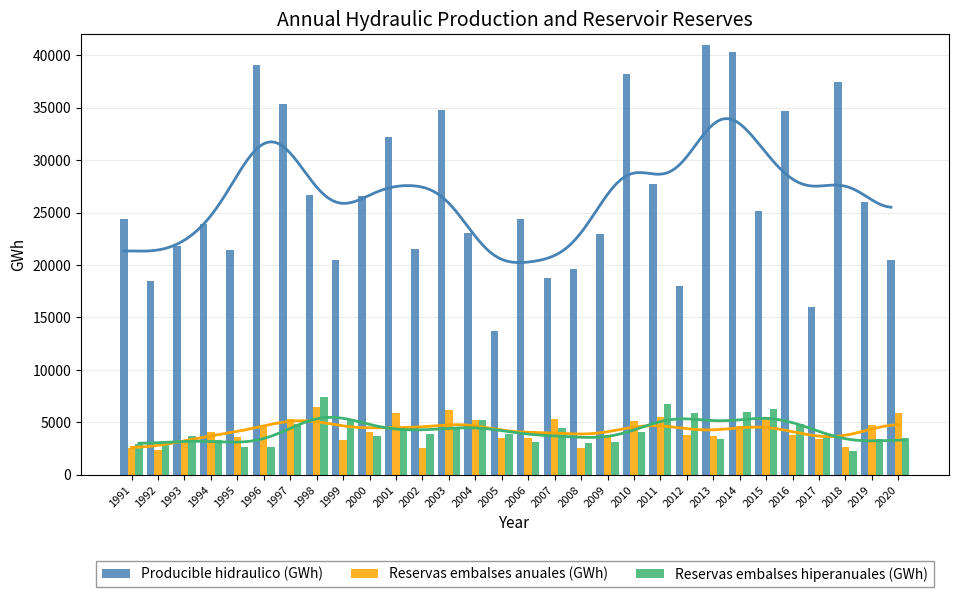

Where is Producible hidraulico (GWh) nearest to the value 27343?

2011